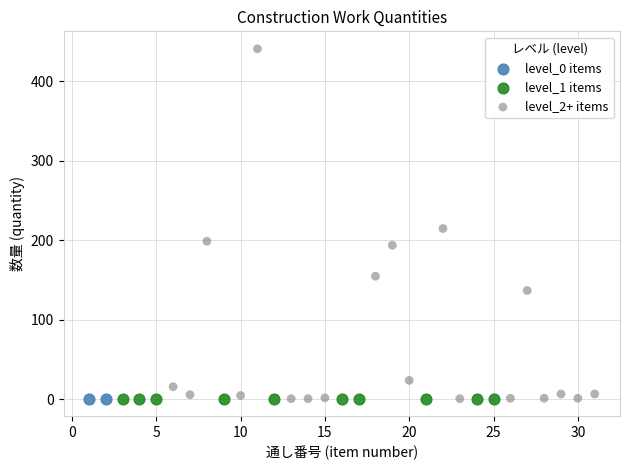

What are all the series names shown in the legend?

level_0 items, level_1 items, level_2+ items